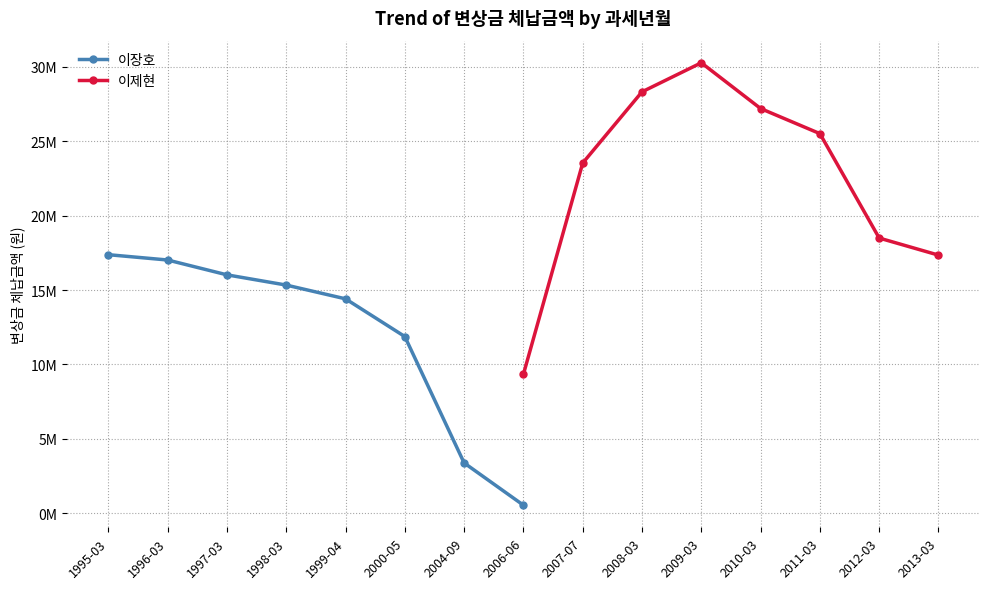

True or false: 이장호 and 이제현 intersect in this chart.

False